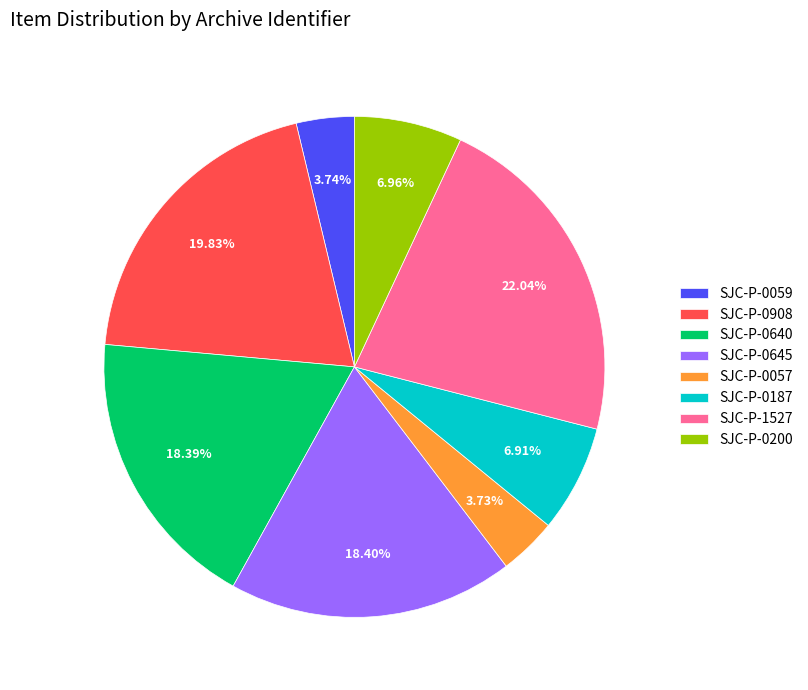

What is the ratio of the value at SJC-P-0187 to the value at SJC-P-0200?

1.0